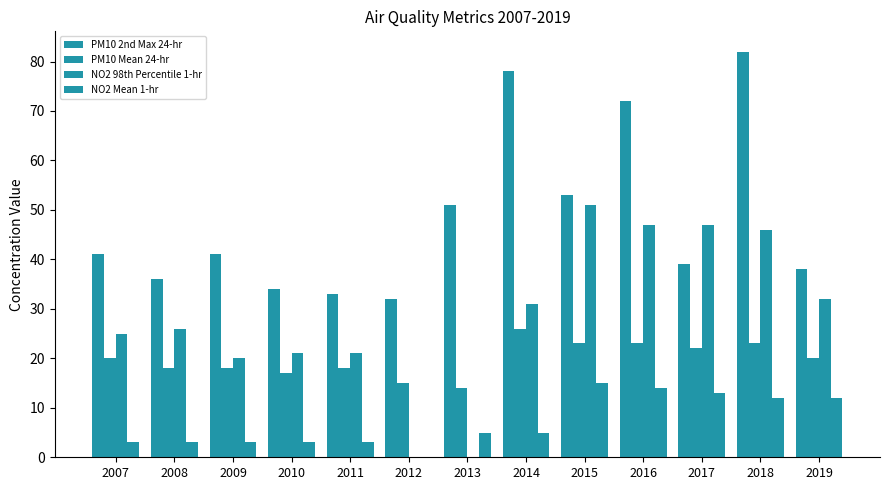

How many categories are shown in the chart?

13